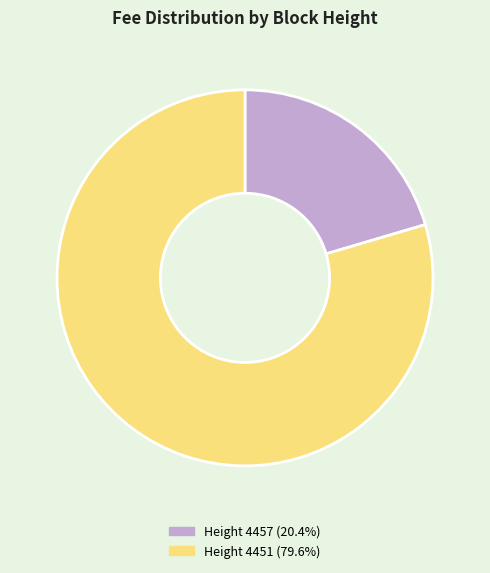

Do Height 4451 (79.6%) and Height 4457 (20.4%) together represent more than half of the pie?

Yes